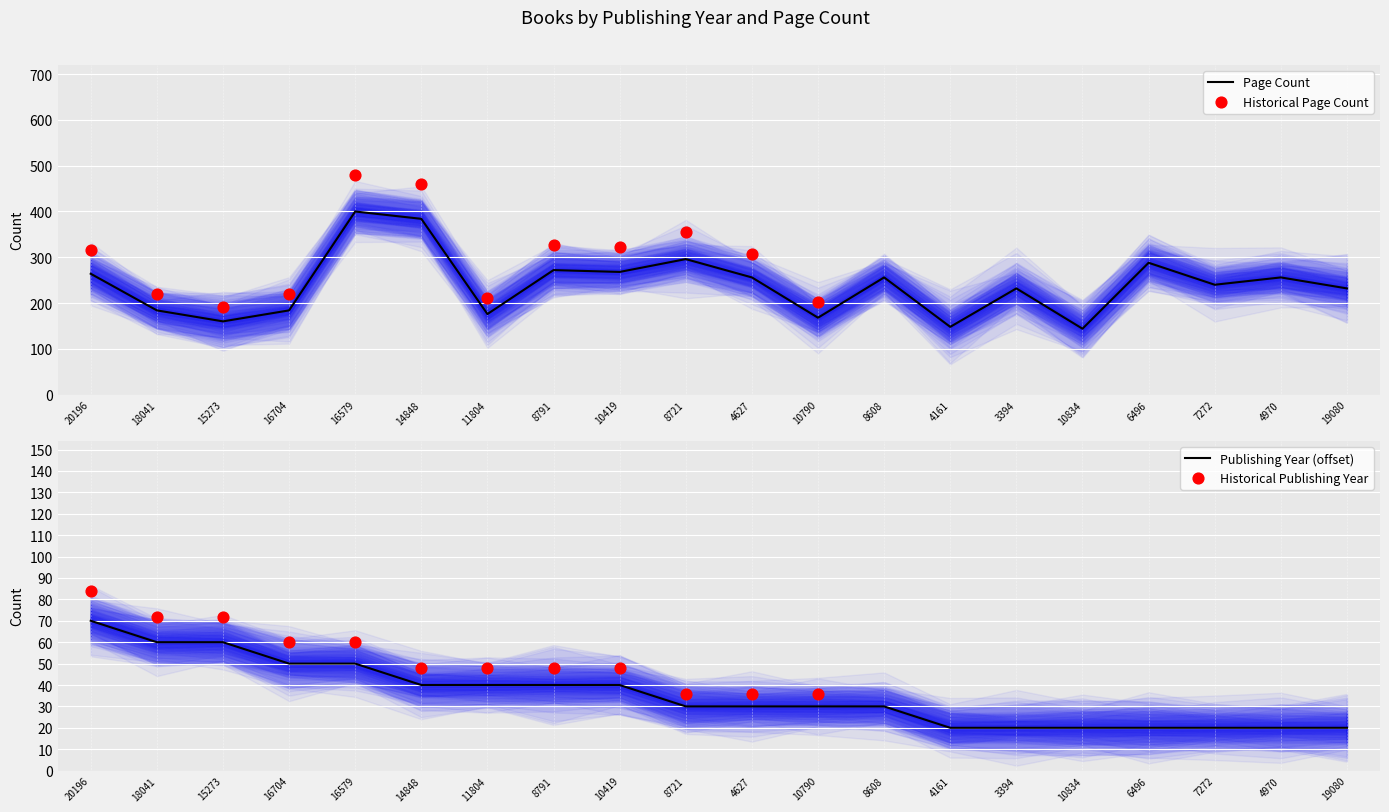

What is the total value across all series at 14848?

424